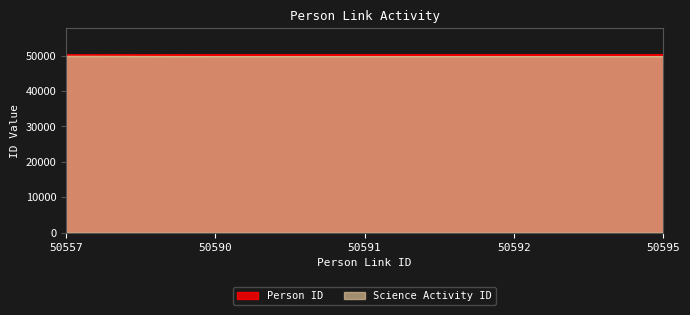

The Science Activity ID series shows 32586 at 50591. True or false?

False